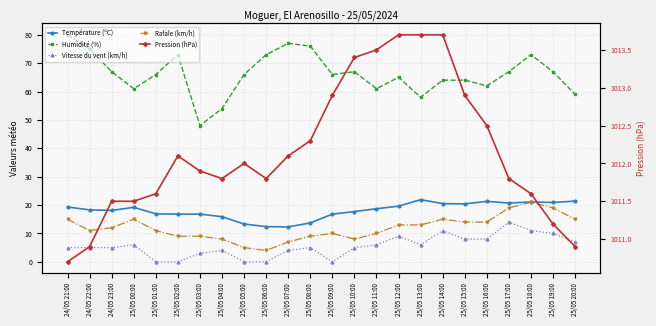

At which label does Température (ºC) reach its minimum?

25/05 07:00